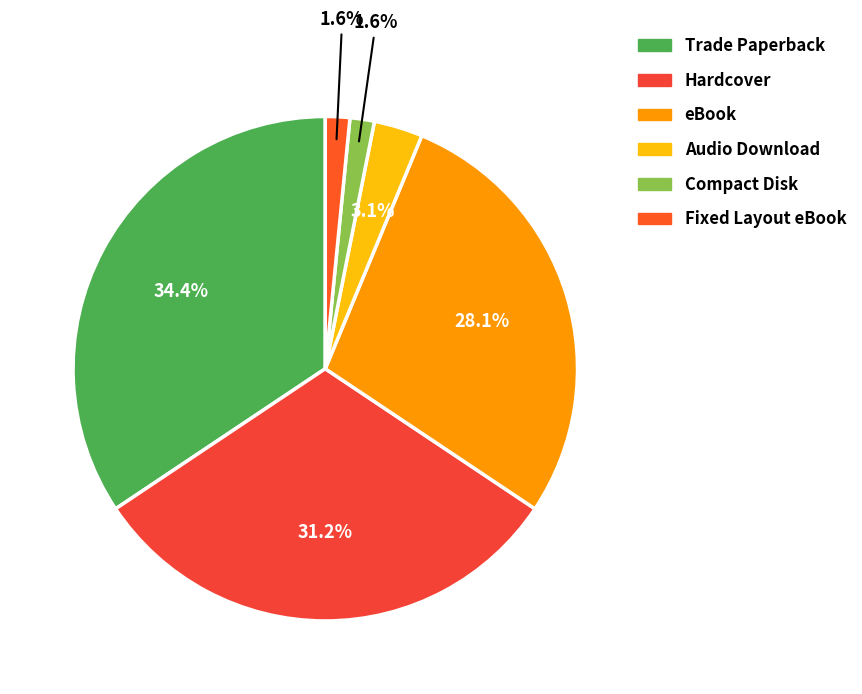

To the nearest percent, what portion does Hardcover represent?

31%